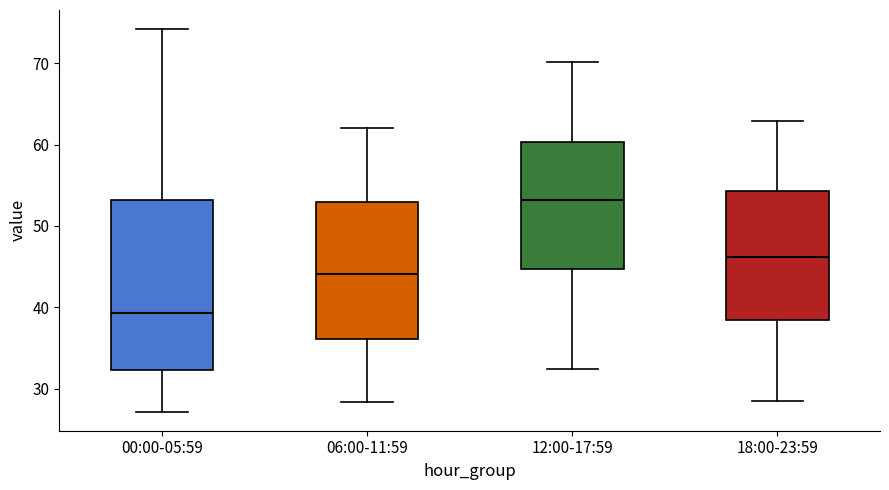

Reading left to right, read every box against the y-axis: the position of its median line, the range the box covers, and the ends of its whiskers. The values are not printed on the chart, so give them approximately, as read against the axis.

00:00-05:59: median 39, box 32 to 53, whiskers 27 to 74
06:00-11:59: median 44, box 36 to 53, whiskers 28 to 62
12:00-17:59: median 53, box 45 to 60, whiskers 32 to 70
18:00-23:59: median 46, box 38 to 54, whiskers 29 to 63